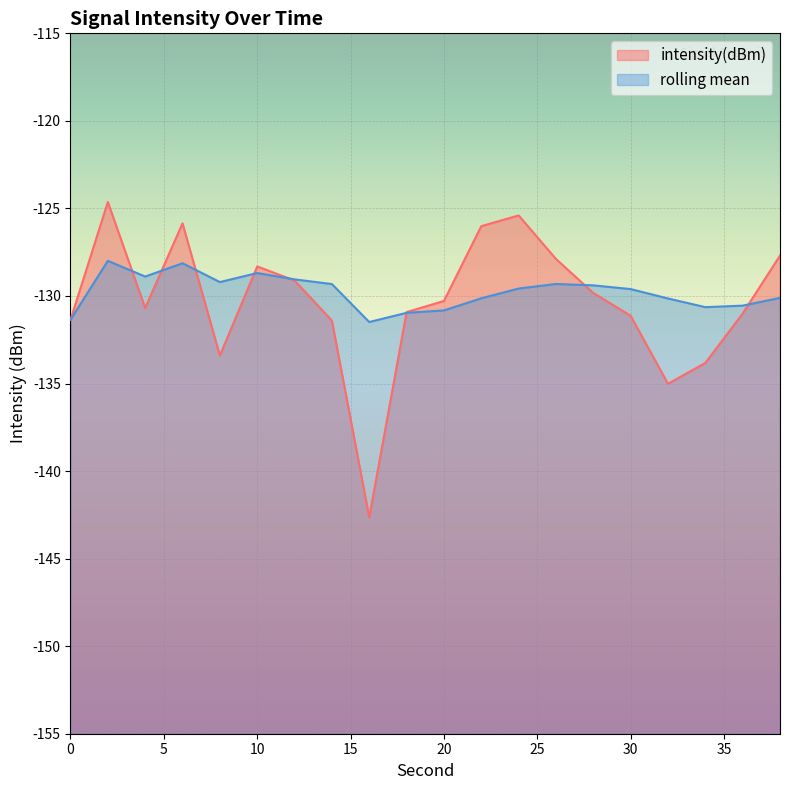

How many times do intensity(dBm) and rolling_mean cross each other?

8